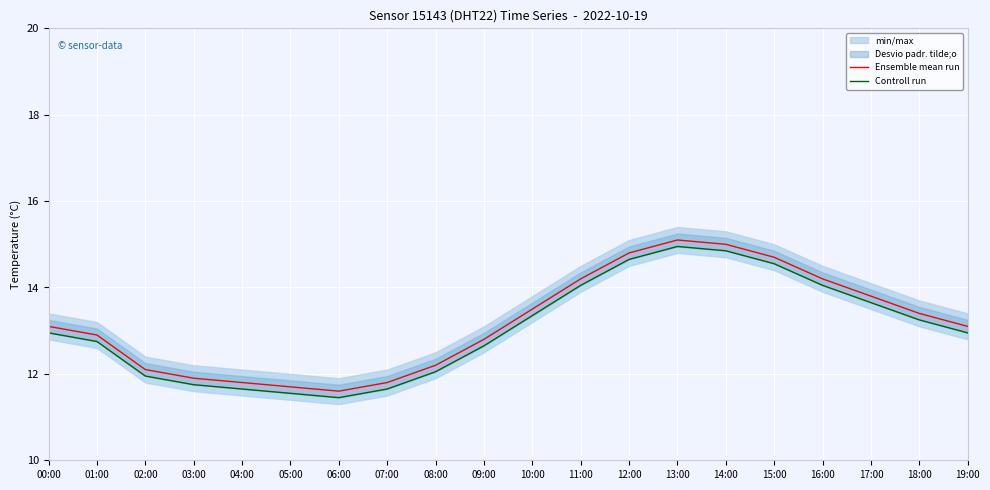

At how many categories does at least one series exceed 12?

15